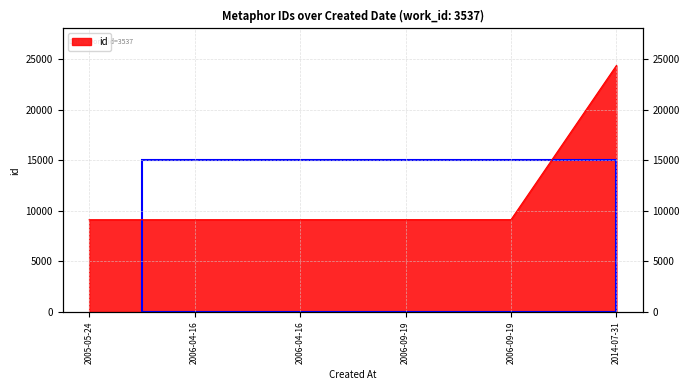

Reading left to right, extract all data points from this chart.

9122	9124	9127	9128	9129	24382